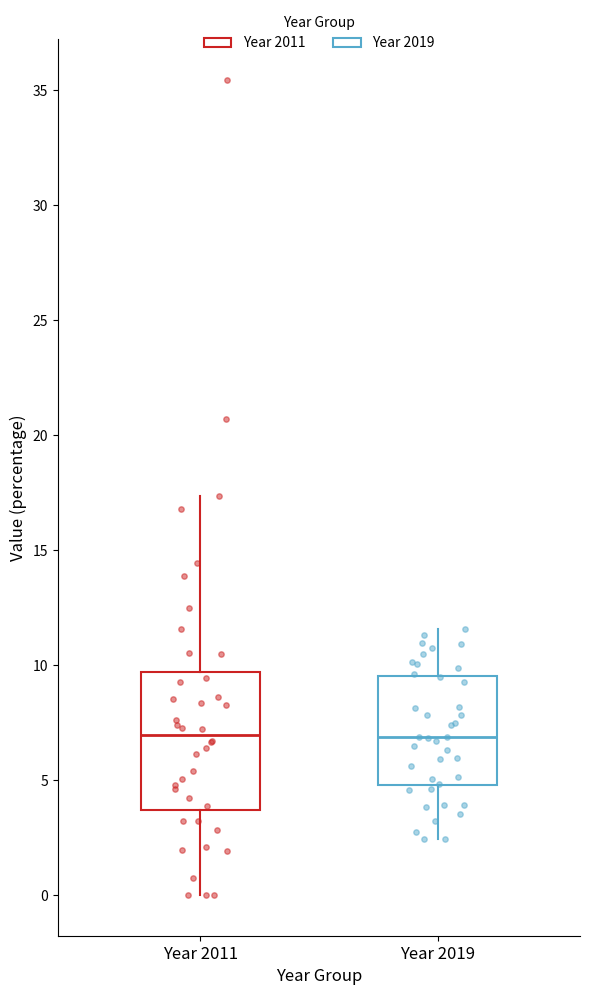

Which box is the tallest, from its lower edge to its upper edge?

Year 2011